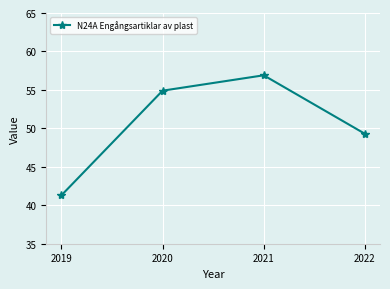

List the labels in order of value, smallest first.

2019, 2022, 2020, 2021